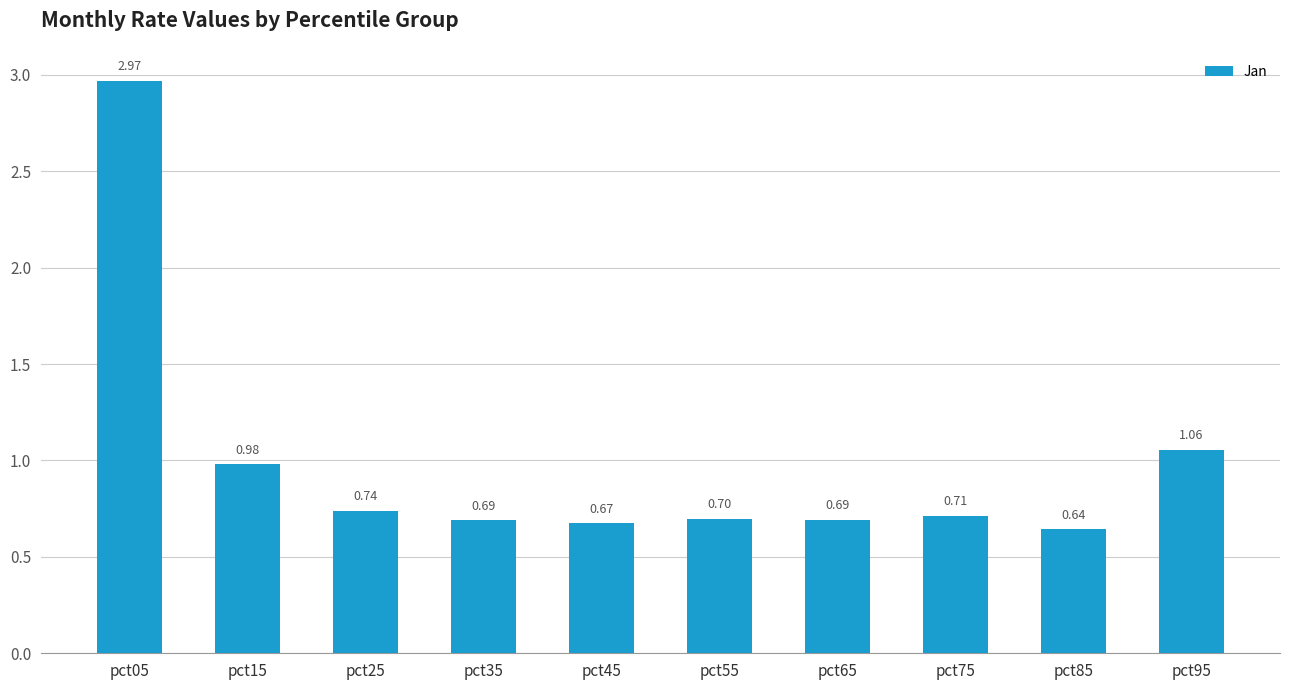

The value at pct55 is 0.7. True or false?

True